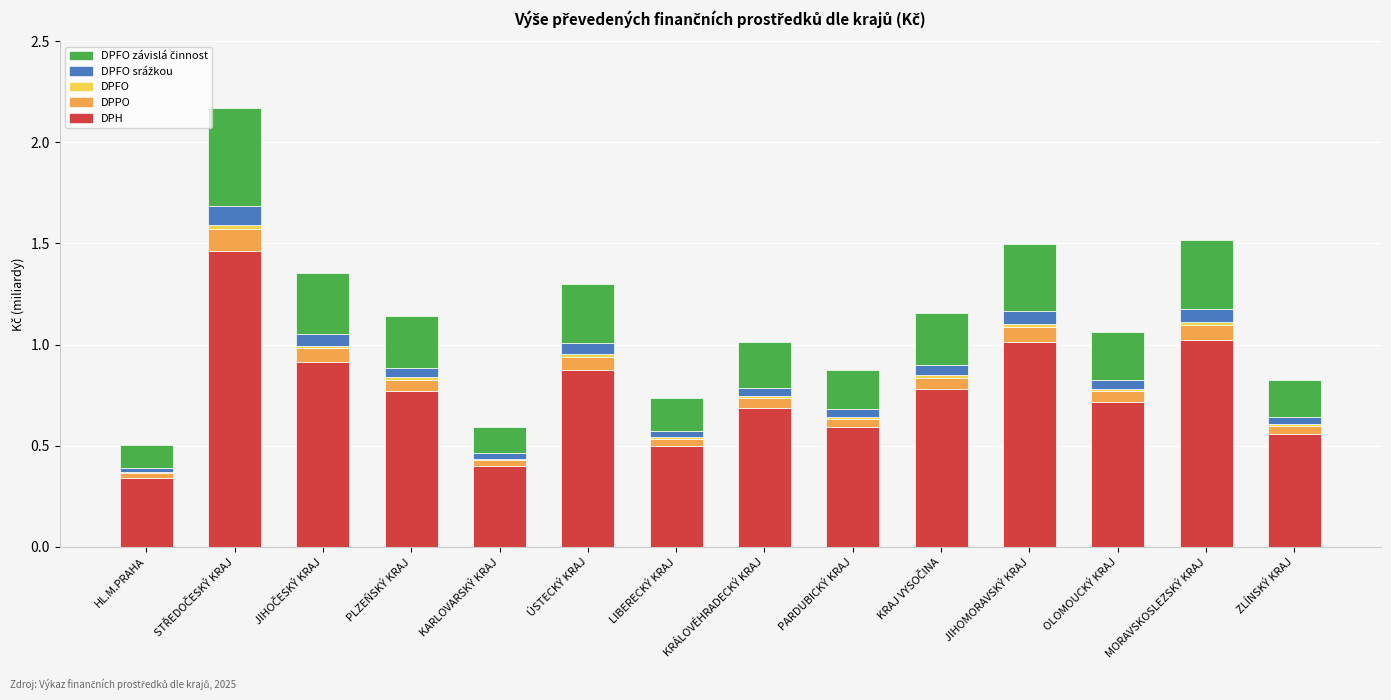

The value of DPH at ÚSTECKÝ KRAJ is 1.5. True or false?

False